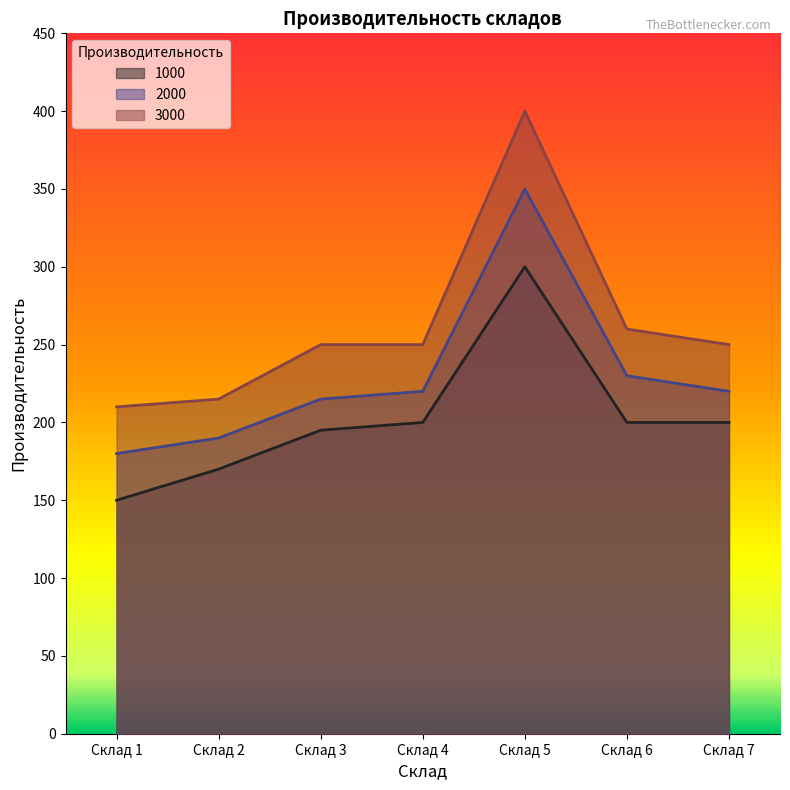

True or false: 3000 has a value of 210 at Склад 1.

True